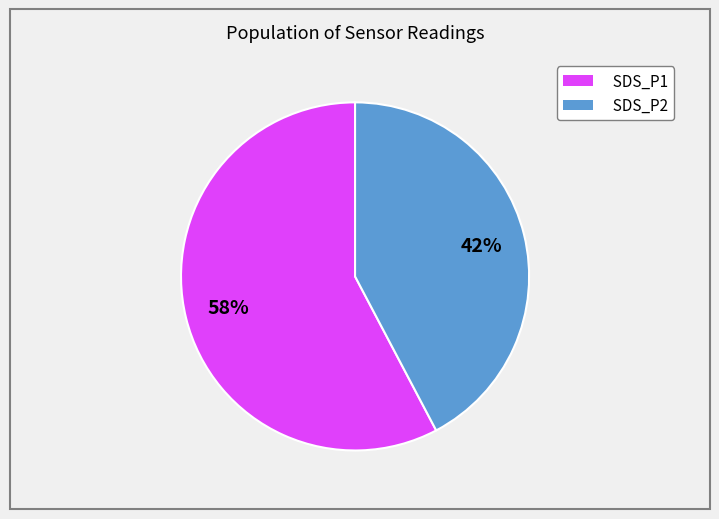

Is there a majority slice in this chart?

Yes